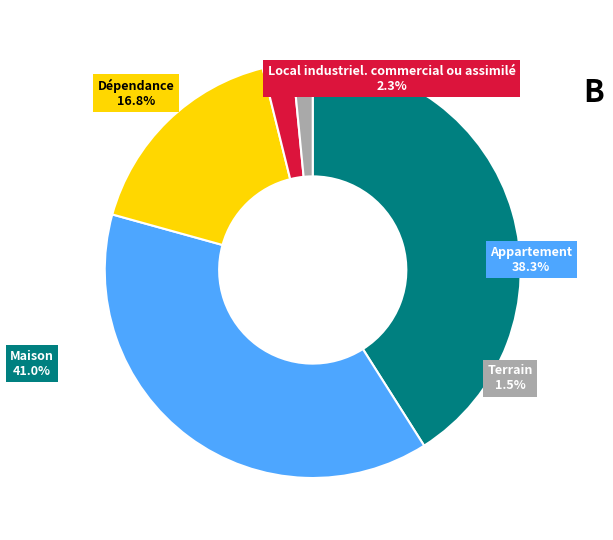

How many slices are in this pie chart?

5